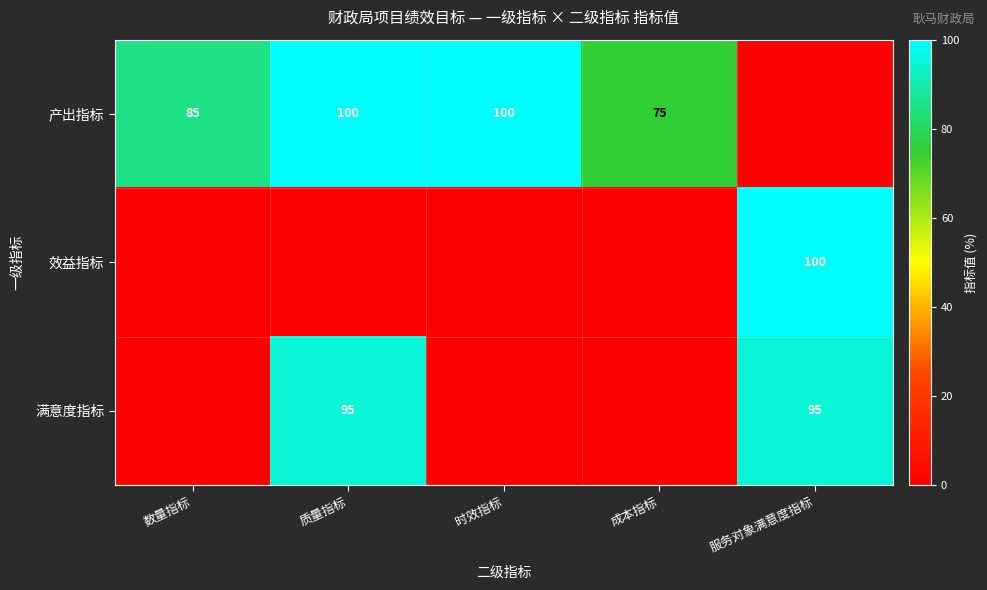

True or false: 效益指标 has a value of 49 at 服务对象满意度指标.

False